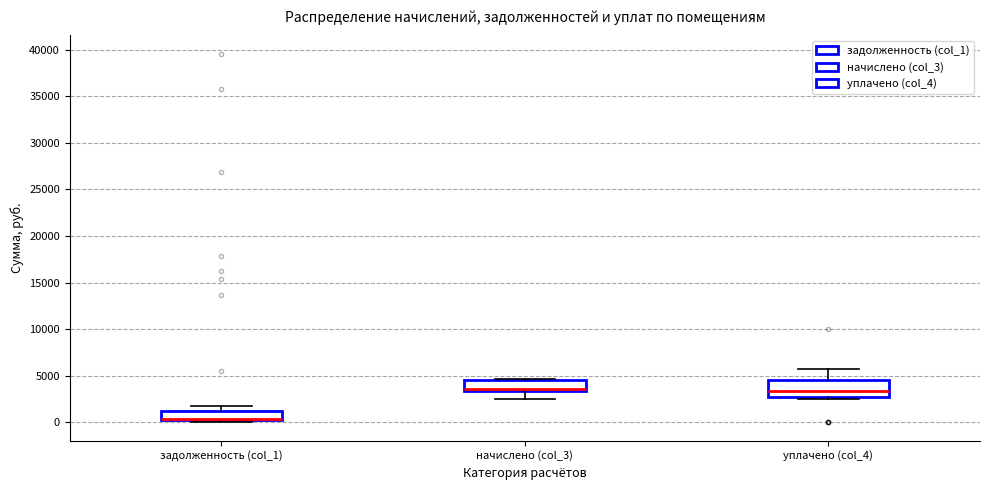

Where is the upper edge of the box for задолженность (col_1) on the y-axis? The values are not printed on the chart, so give them approximately, as read against the axis.

1500